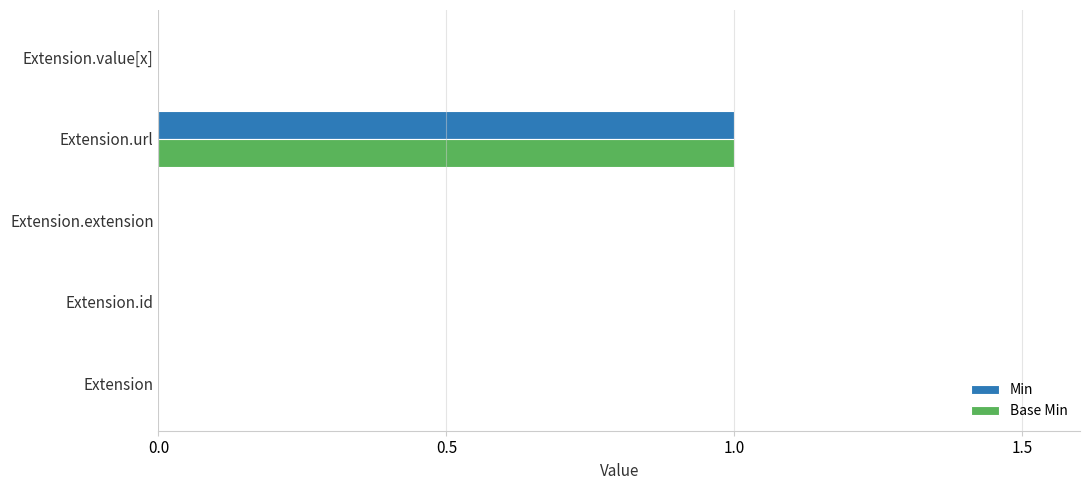

Is it true that Min equals -1 at Extension?

False